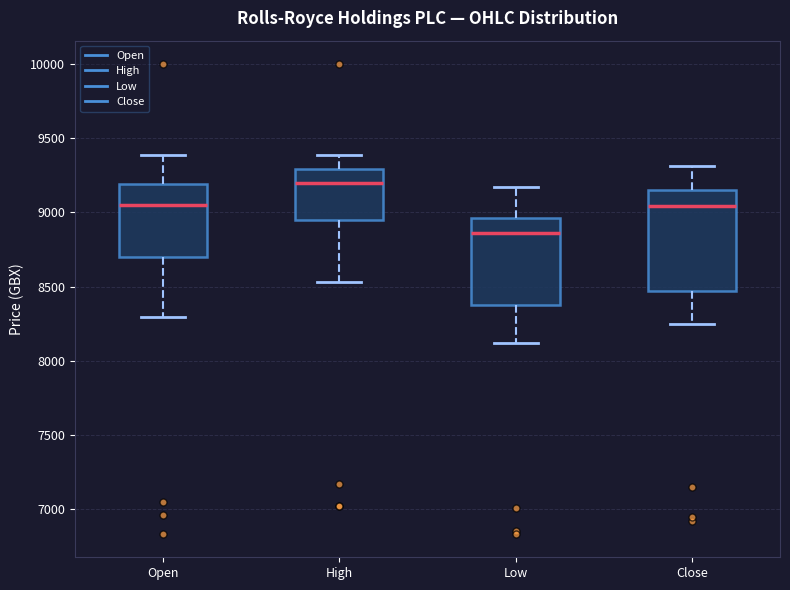

Reading left to right, read every box against the y-axis: the position of its median line, the range the box covers, and the ends of its whiskers. The values are not printed on the chart, so give them approximately, as read against the axis.

Open: median 9050, box 8700 to 9200, whiskers 8300 to 9400
High: median 9200, box 8950 to 9300, whiskers 8550 to 9400
Low: median 8850, box 8350 to 8950, whiskers 8100 to 9150
Close: median 9050, box 8450 to 9150, whiskers 8250 to 9300